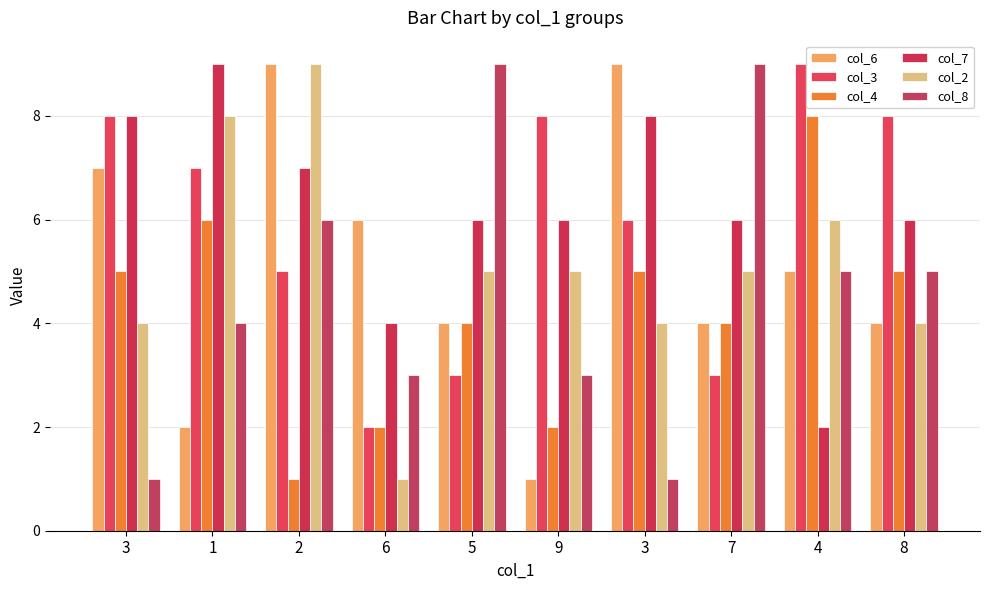

True or false: col_7 has a value of 8 at 8.

False